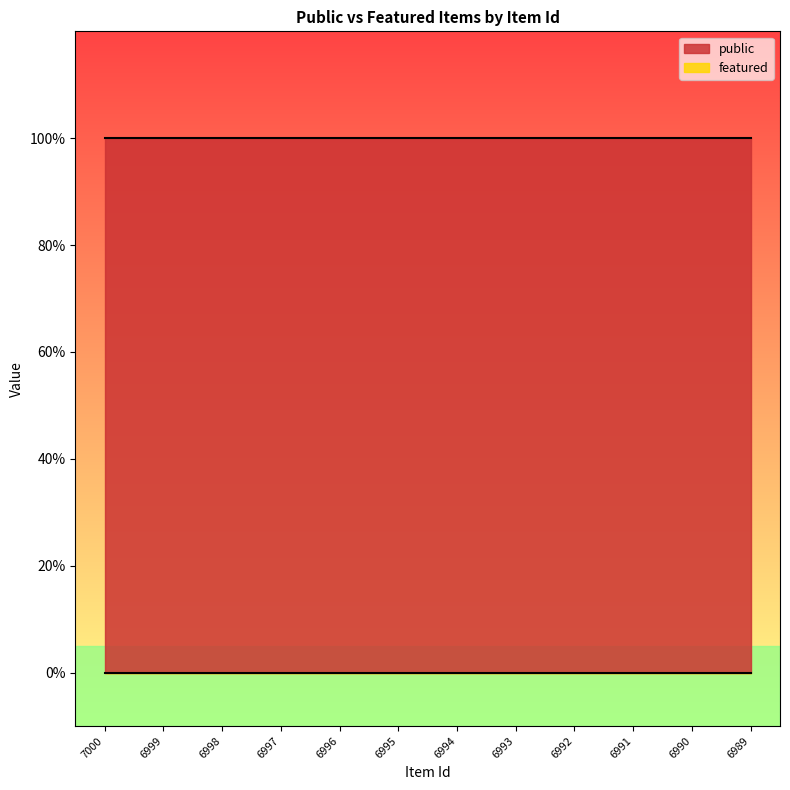

Which series has the largest range (max minus min)?

public